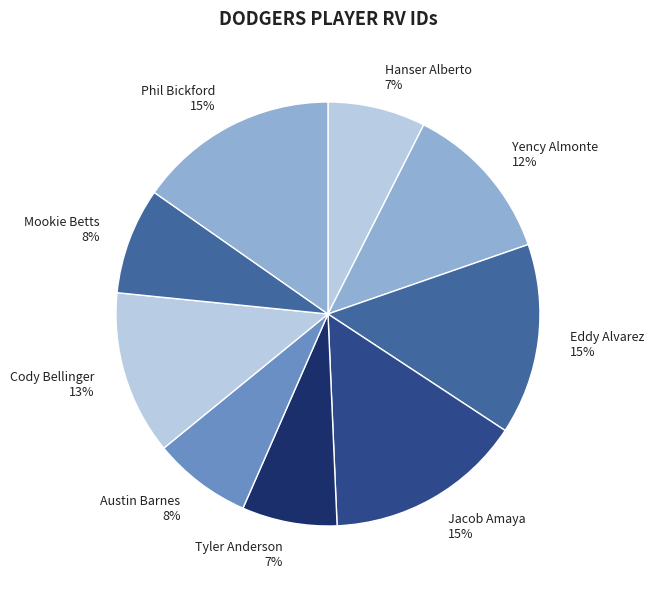

Count the number of slices in the pie.

9